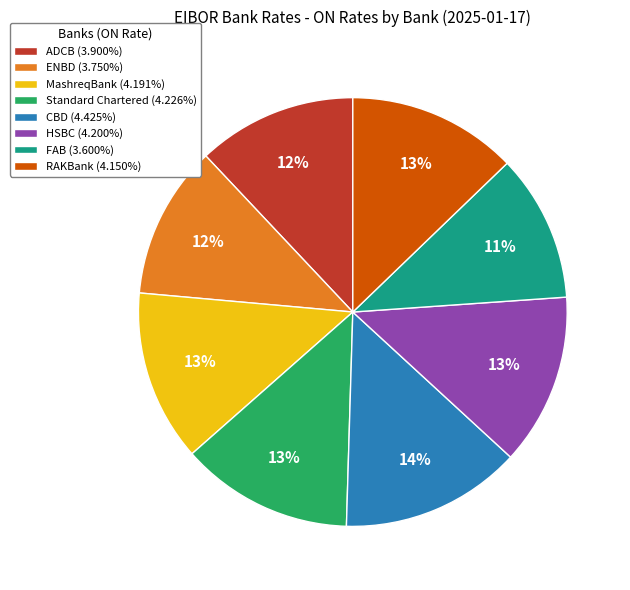

Which category has the biggest portion of the pie?

CBD